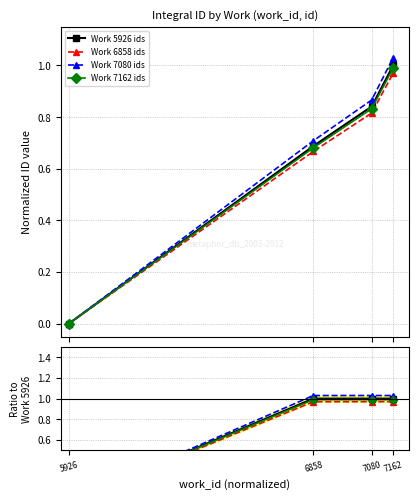

Between 7080 and 6858, which is larger?

7080